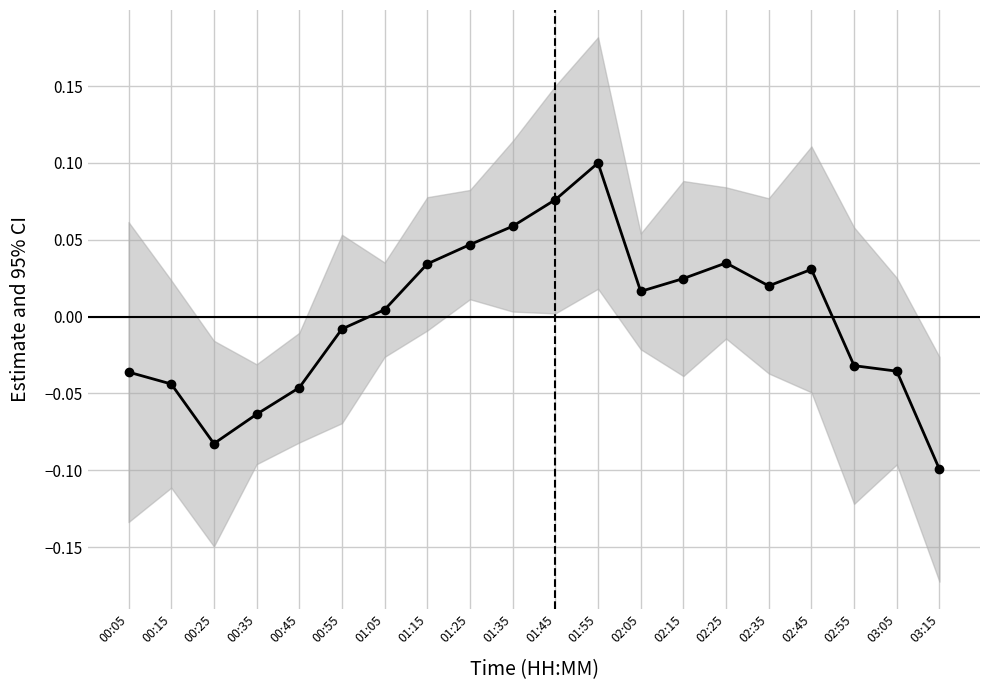

List the labels in order of value, largest first.

01:55, 01:45, 01:35, 01:25, 02:25, 01:15, 02:45, 02:15, 02:35, 02:05, 01:05, 00:55, 02:55, 03:05, 00:05, 00:15, 00:45, 00:35, 00:25, 03:15